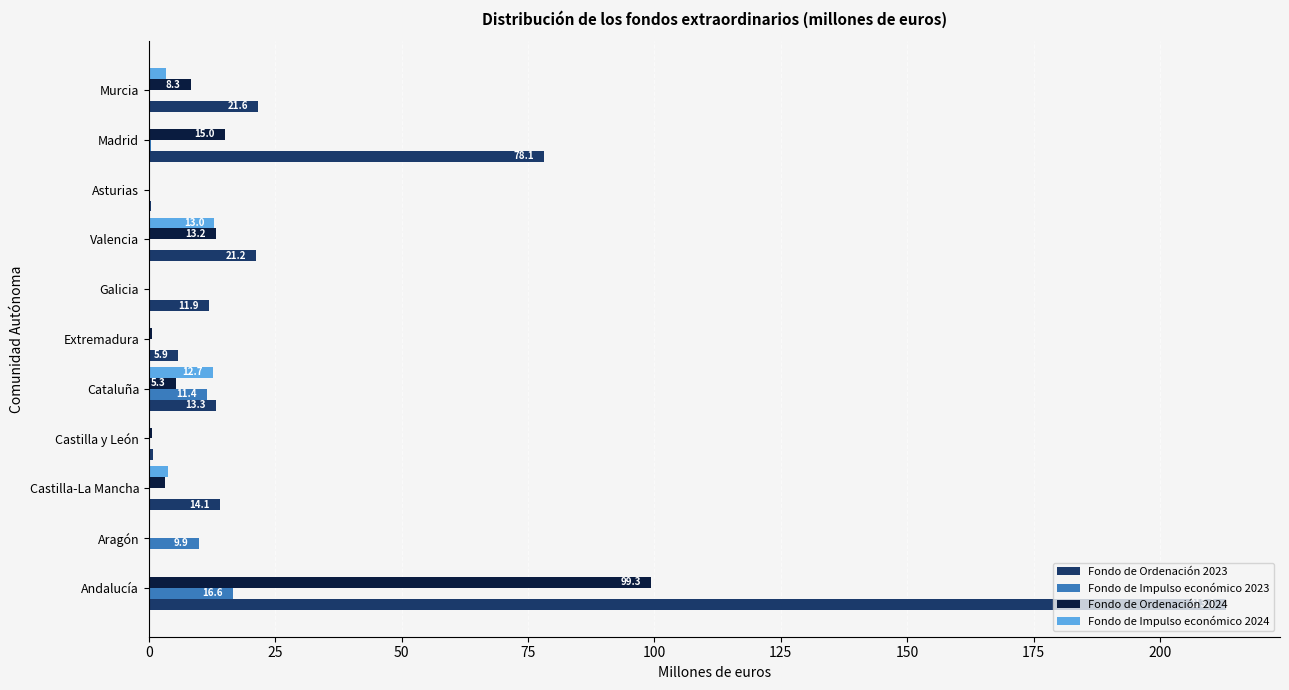

Count the number of data series in this chart.

4